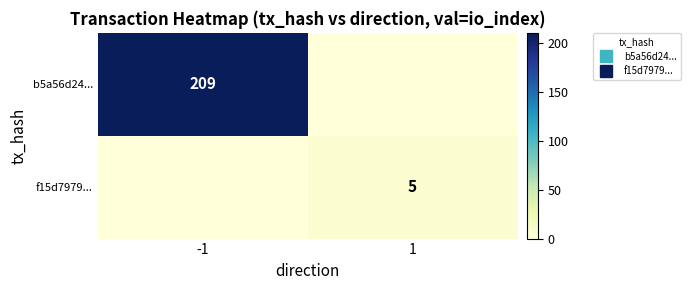

The b5a56d24... series shows 309 at -1. True or false?

False